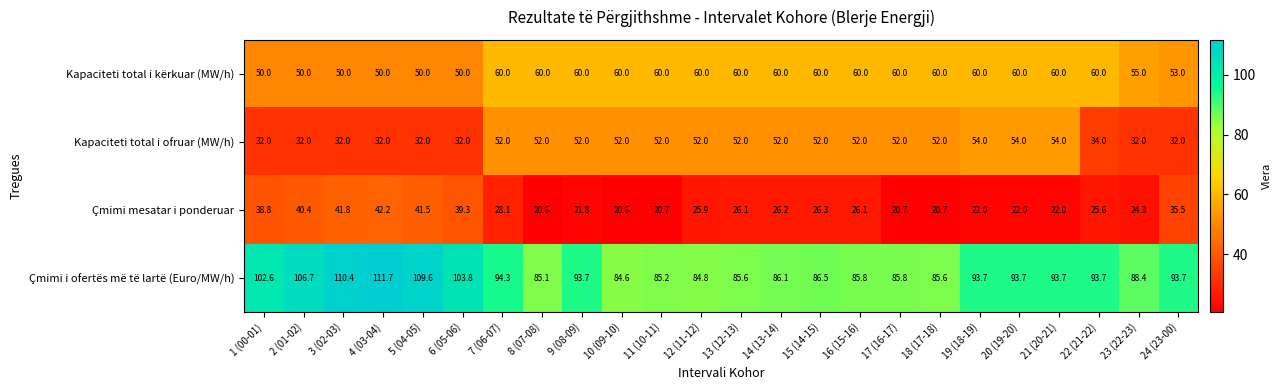

At 22 (21-22), list the series in order from largest to smallest.

Çmimi i ofertës më të lartë (Euro/MW/h), Kapaciteti total i kërkuar (MW/h), Kapaciteti total i ofruar (MW/h), Çmimi mesatar i ponderuar